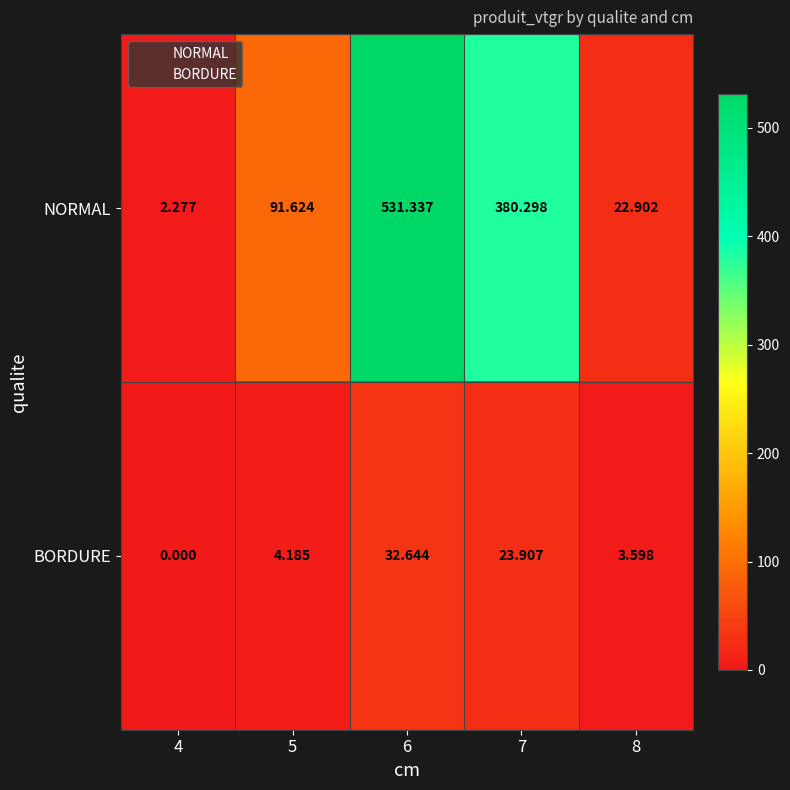

Rank the series by their average value, from highest to lowest.

NORMAL, BORDURE